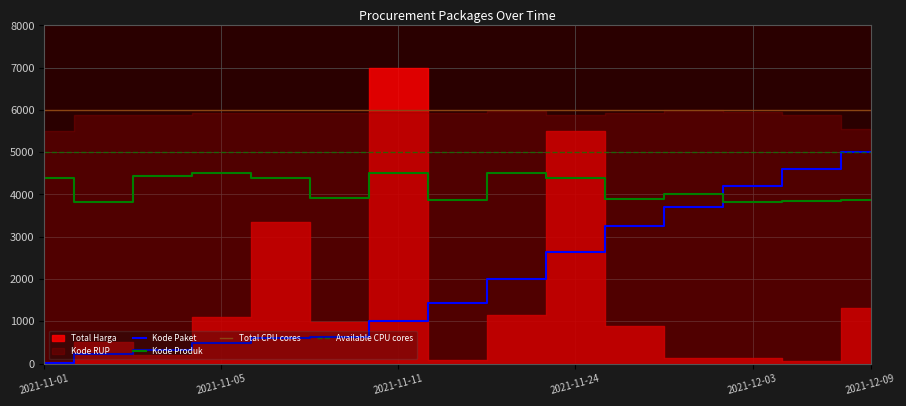

List the labels in order of Kode Paket value, largest first.

2021-12-09, 2021-12-07, 2021-12-03, 2021-12-01, 2021-11-28, 2021-11-24, 2021-11-22, 2021-11-17, 2021-11-11, 2021-11-08, 2021-11-07, 2021-11-05, 2021-11-04, 2021-11-03, 2021-11-01